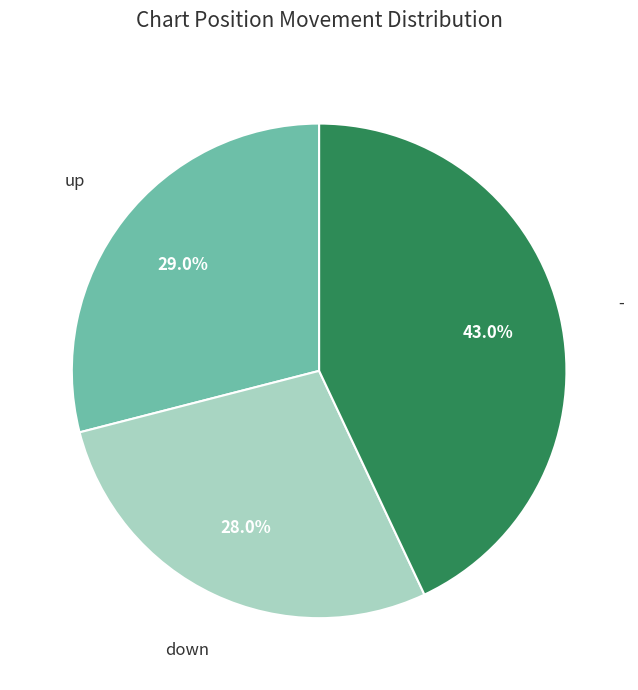

Is there a majority slice in this chart?

No